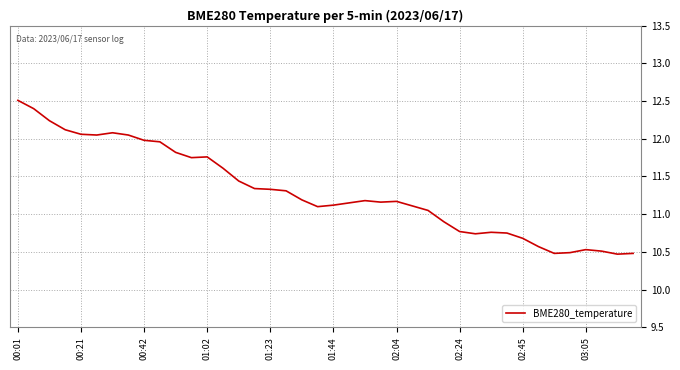

What is the maximum value shown in the chart?

12.5